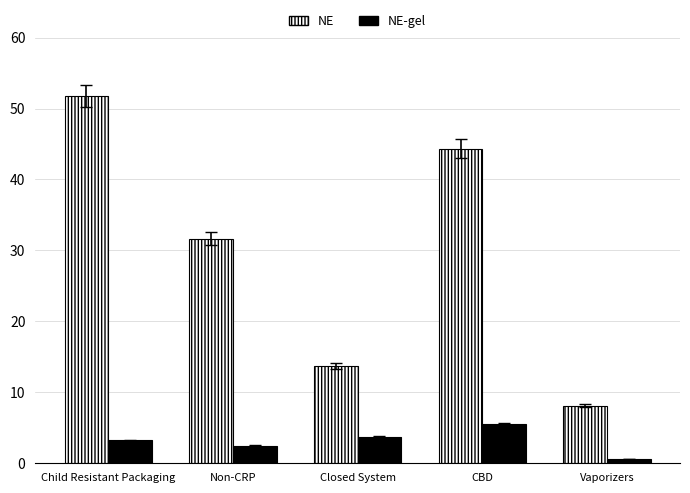

At how many categories does at least one series exceed 16?

3